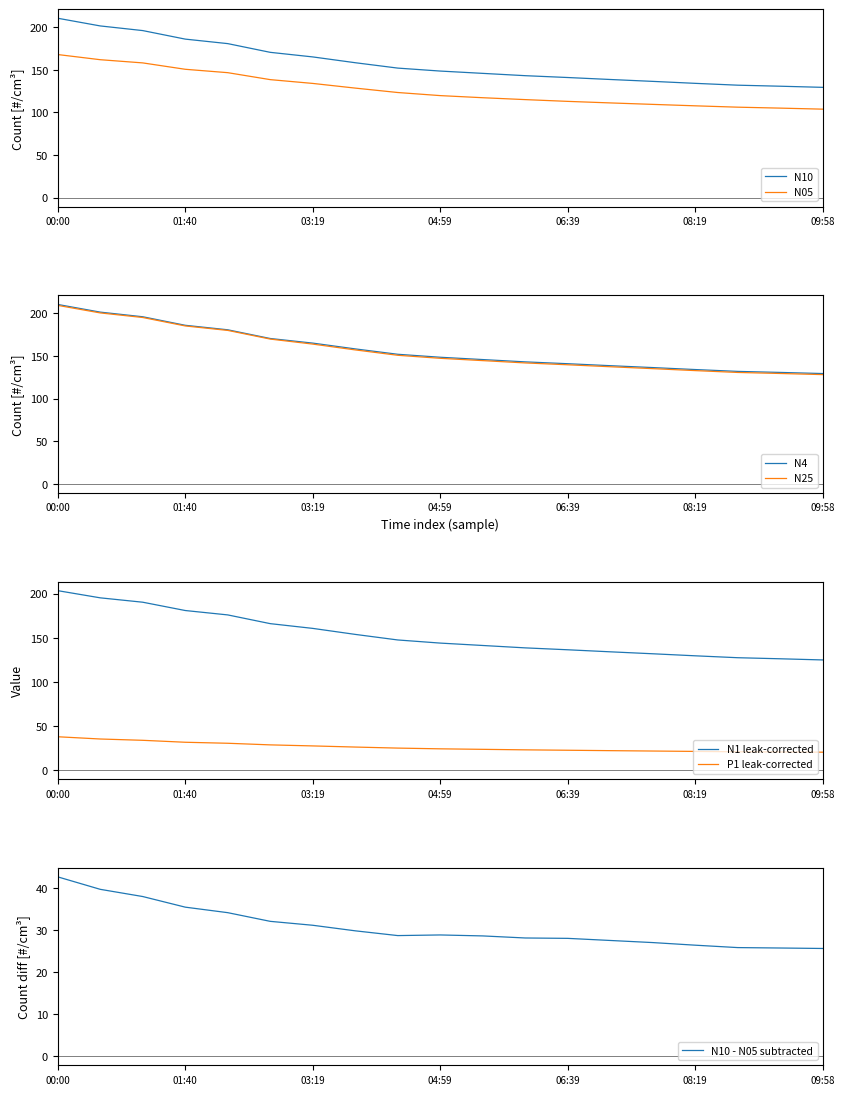

Does the chart display data point markers on the line(s)?

No